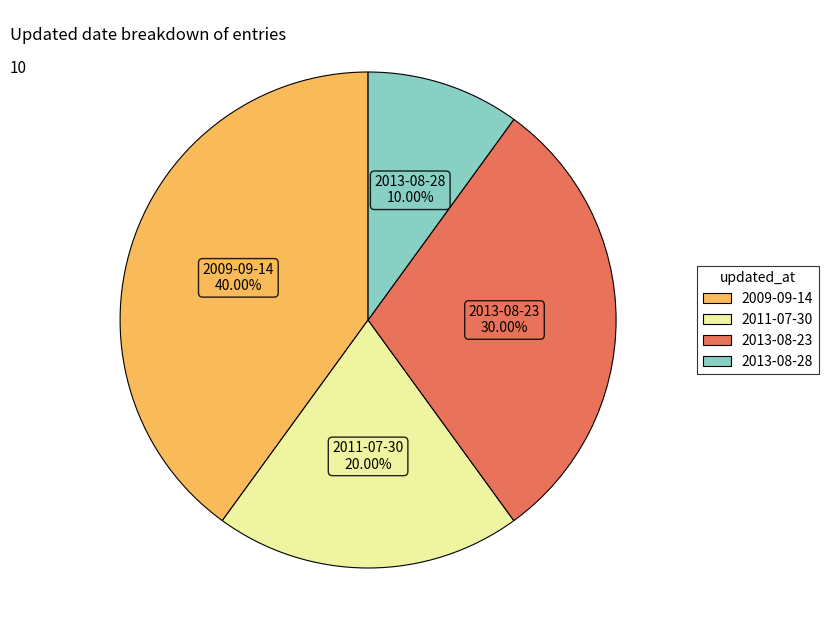

To the nearest percent, what is the combined percentage of 2009-09-14 and 2011-07-30?

60%